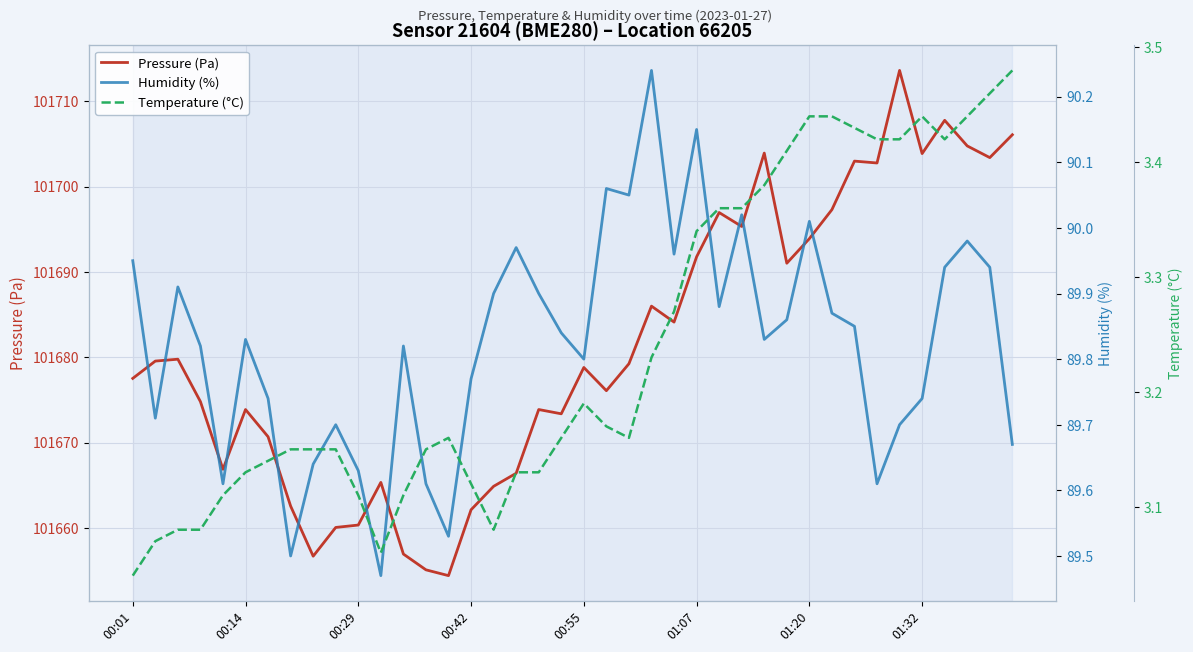

How many lines are shown in the chart?

3